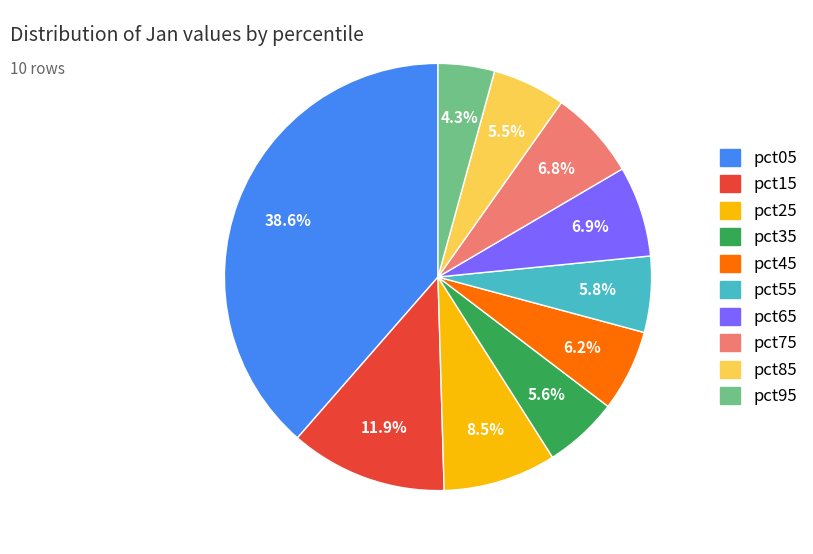

To the nearest percent, what portion does pct95 represent?

4%